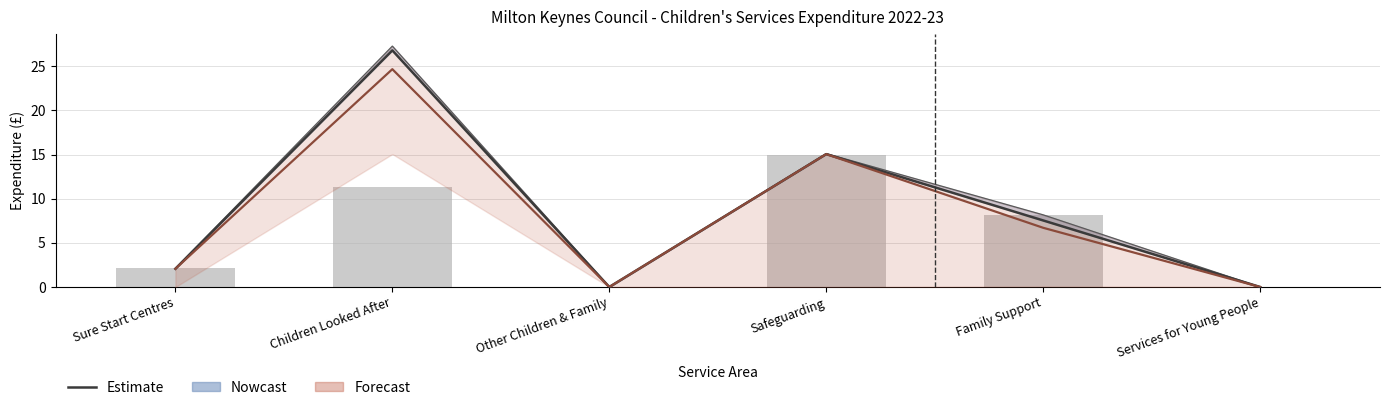

The value of Estimate at Services for Young People is -11.5. True or false?

False